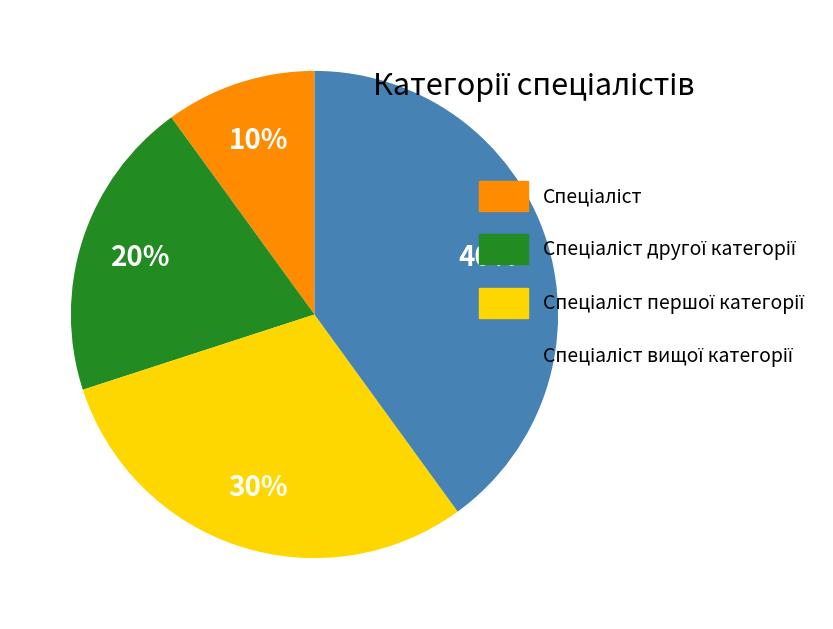

To the nearest percent, what is the average slice percentage?

25%